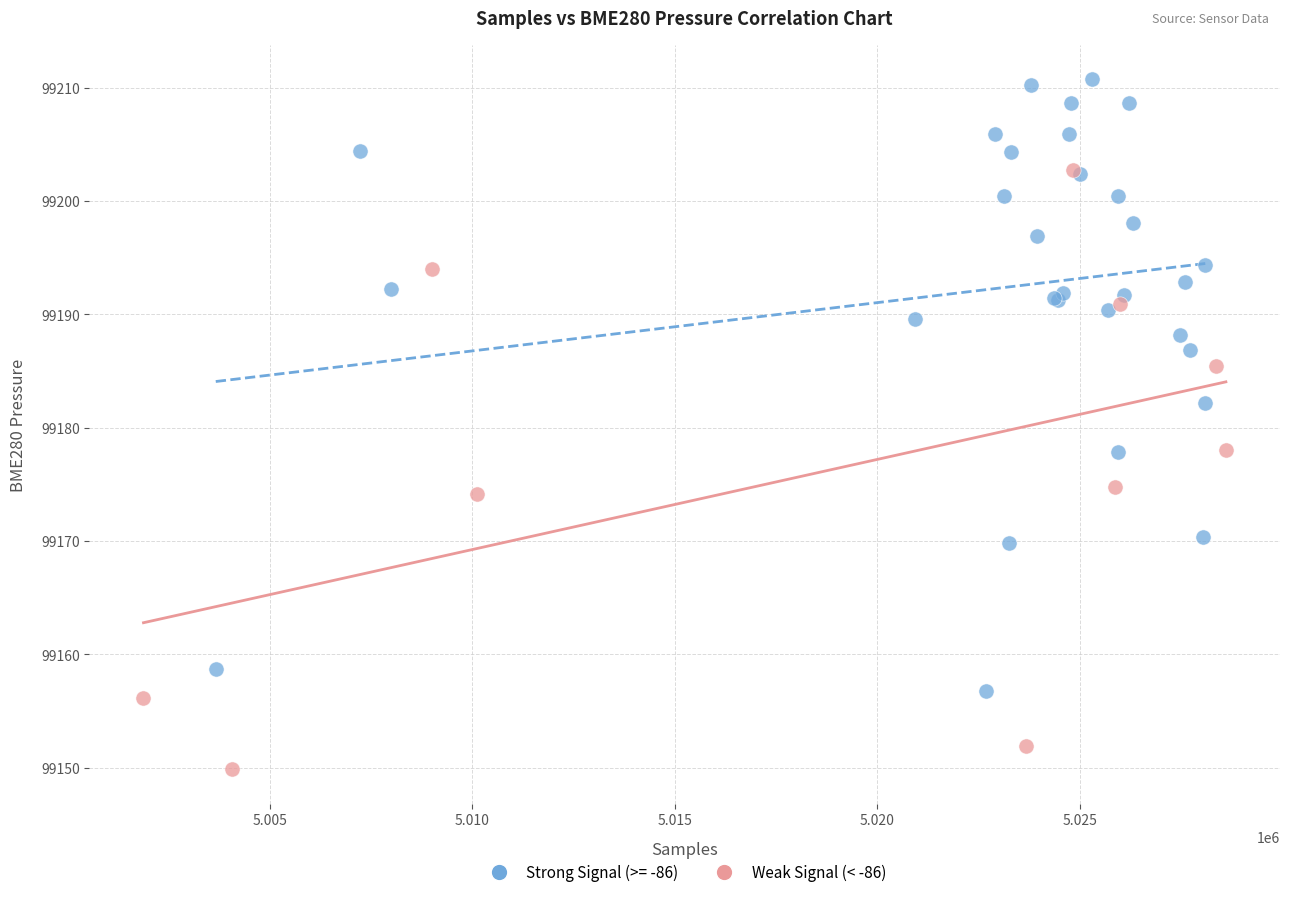

Which series reaches the minimum Y coordinate?

Weak Signal (< -86)